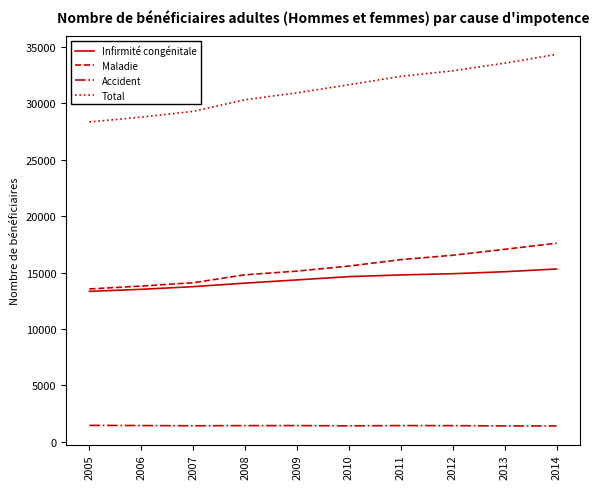

Does the chart have visible grid lines?

No